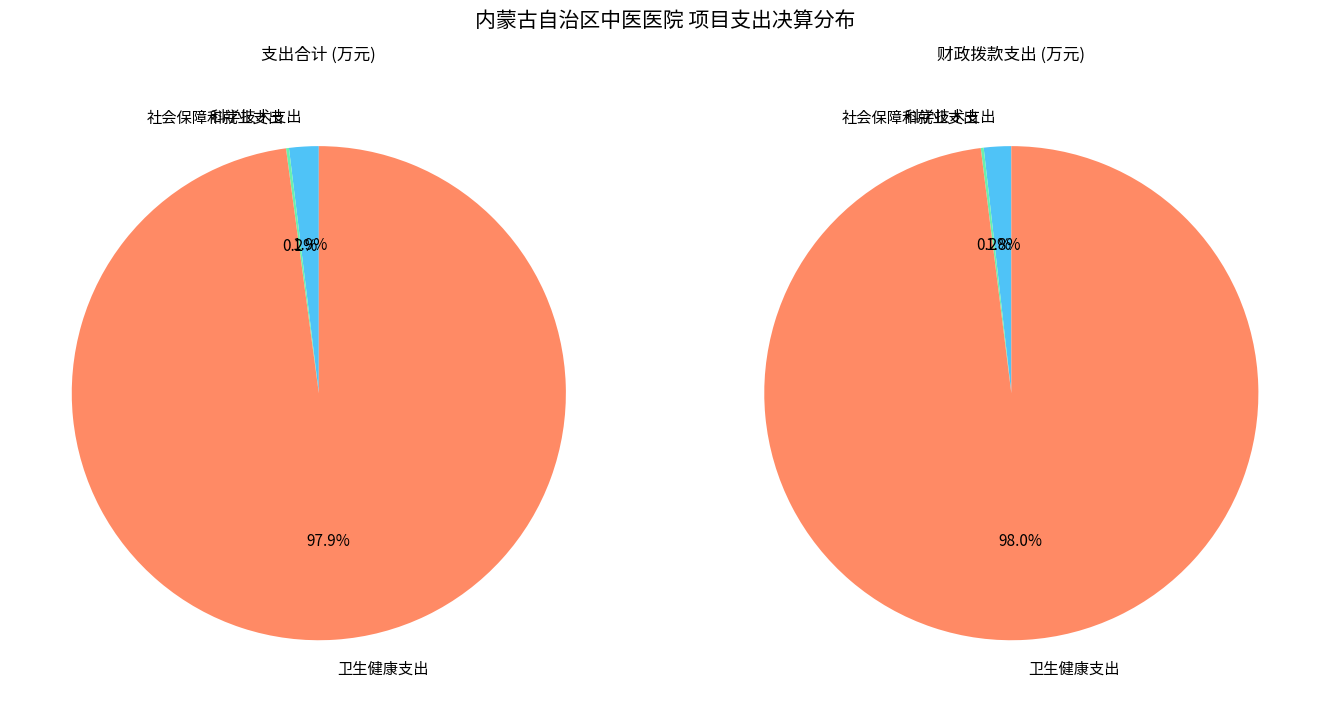

Does 社会保障和就业支出 account for over 50% of the chart?

No